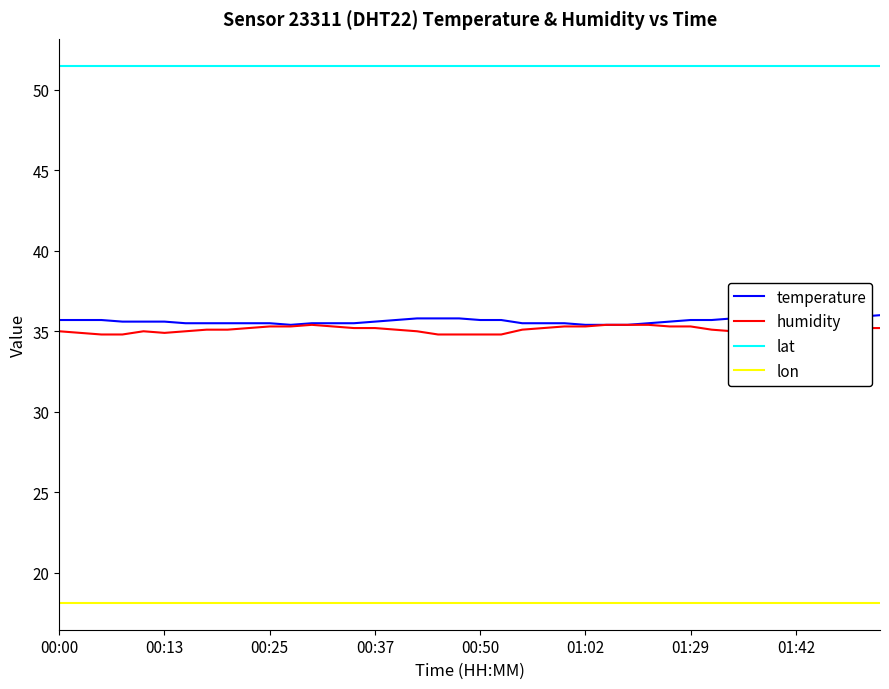

The value of lat at 01:29 is 51.5. True or false?

True